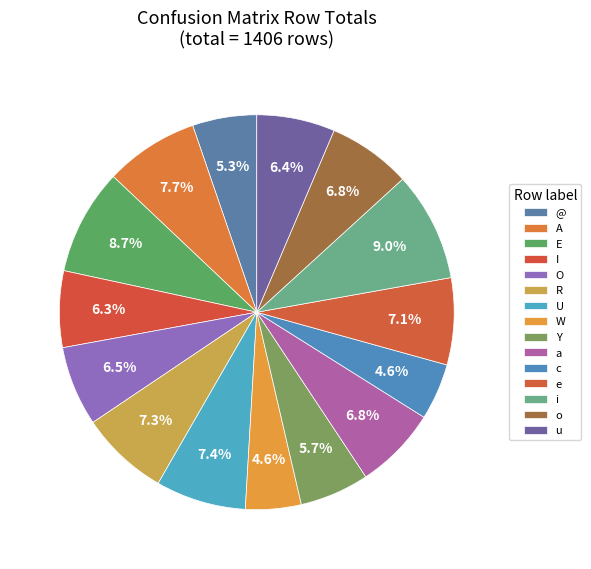

How much of the chart is everything except R?

92.7%